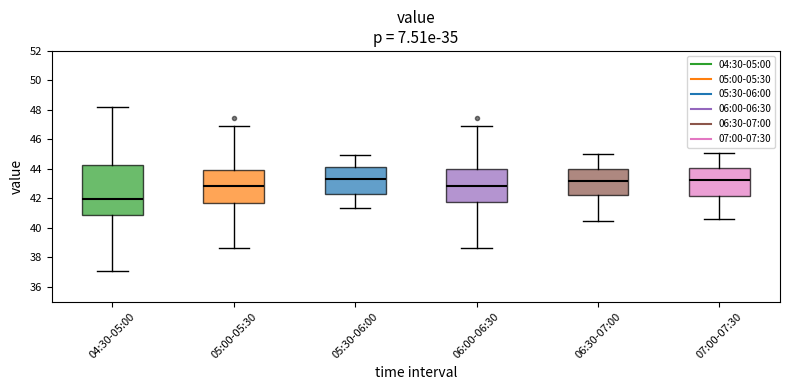

Reading left to right, transcribe this box plot: for each box, give where its median line is, the range the box spans, and where its two whiskers end, as read against the y-axis. The values are not printed on the chart, so give them approximately, as read against the axis.

04:30-05:00: median 42.0, box 40.8 to 44.2, whiskers 37.0 to 48.2
05:00-05:30: median 42.8, box 41.6 to 44.0, whiskers 38.6 to 47.0
05:30-06:00: median 43.4, box 42.4 to 44.2, whiskers 41.4 to 45.0
06:00-06:30: median 42.8, box 41.8 to 44.0, whiskers 38.6 to 47.0
06:30-07:00: median 43.2, box 42.2 to 44.0, whiskers 40.6 to 45.0
07:00-07:30: median 43.2, box 42.2 to 44.0, whiskers 40.6 to 45.2